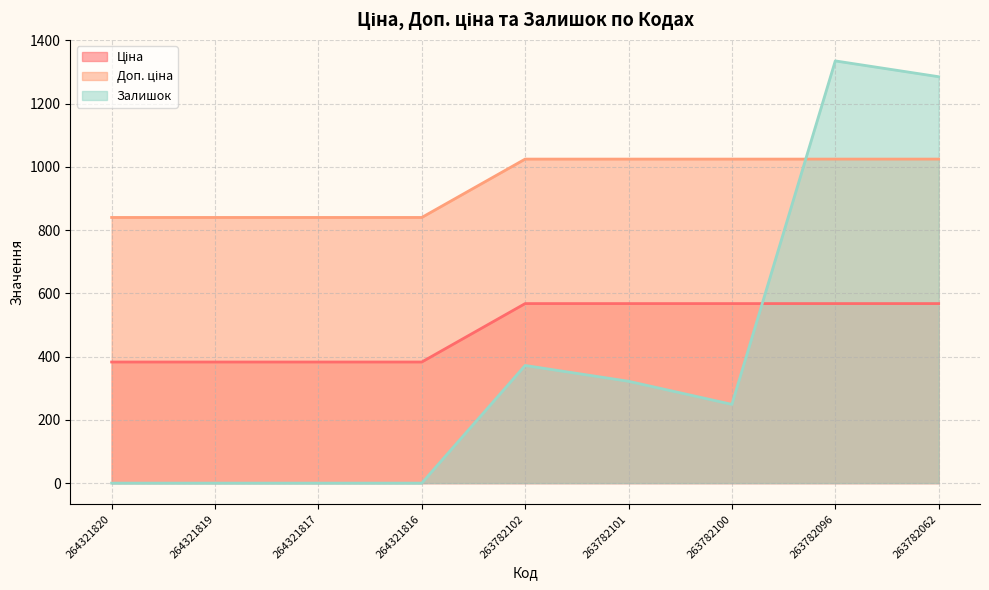

How many values in the Залишок series are below 249?

4